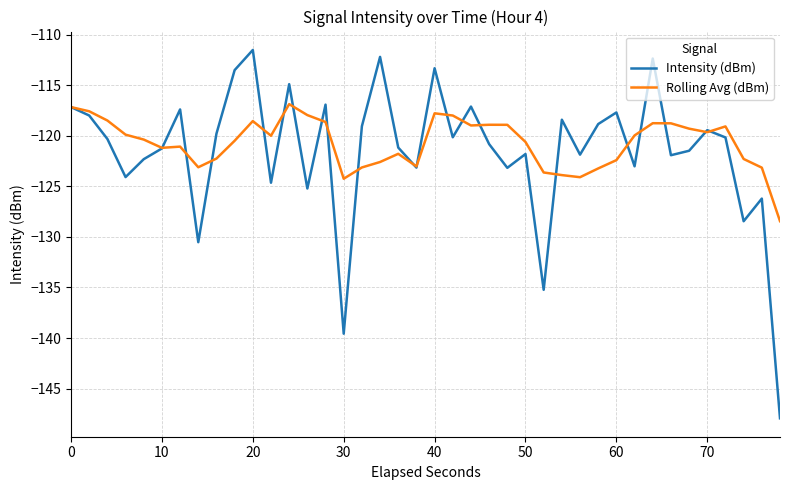

What is the average value of the Rolling Avg (dBm) series?

-120.7